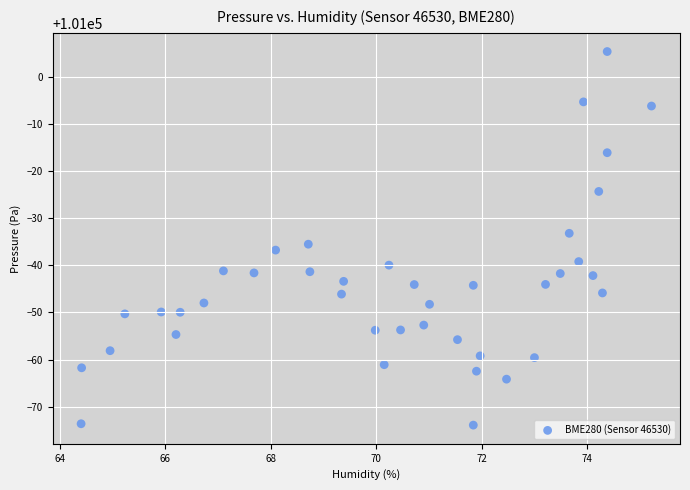

What is the range of X values (max minus min)?

10.8